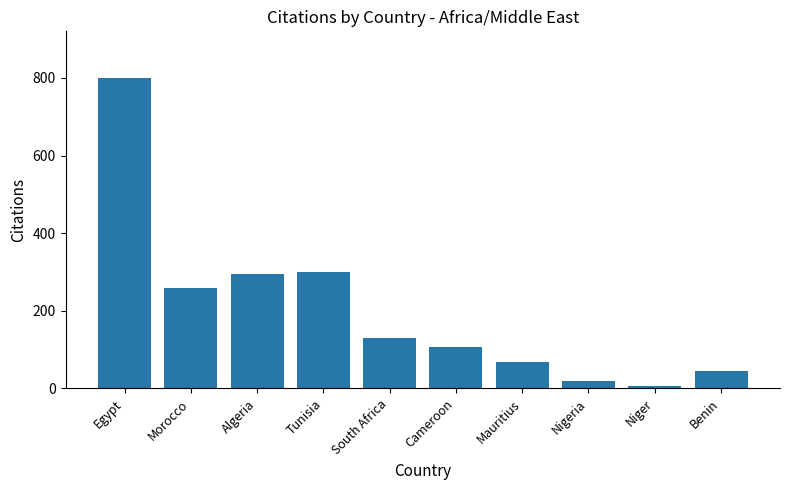

Between Benin and Niger, which is larger?

Benin